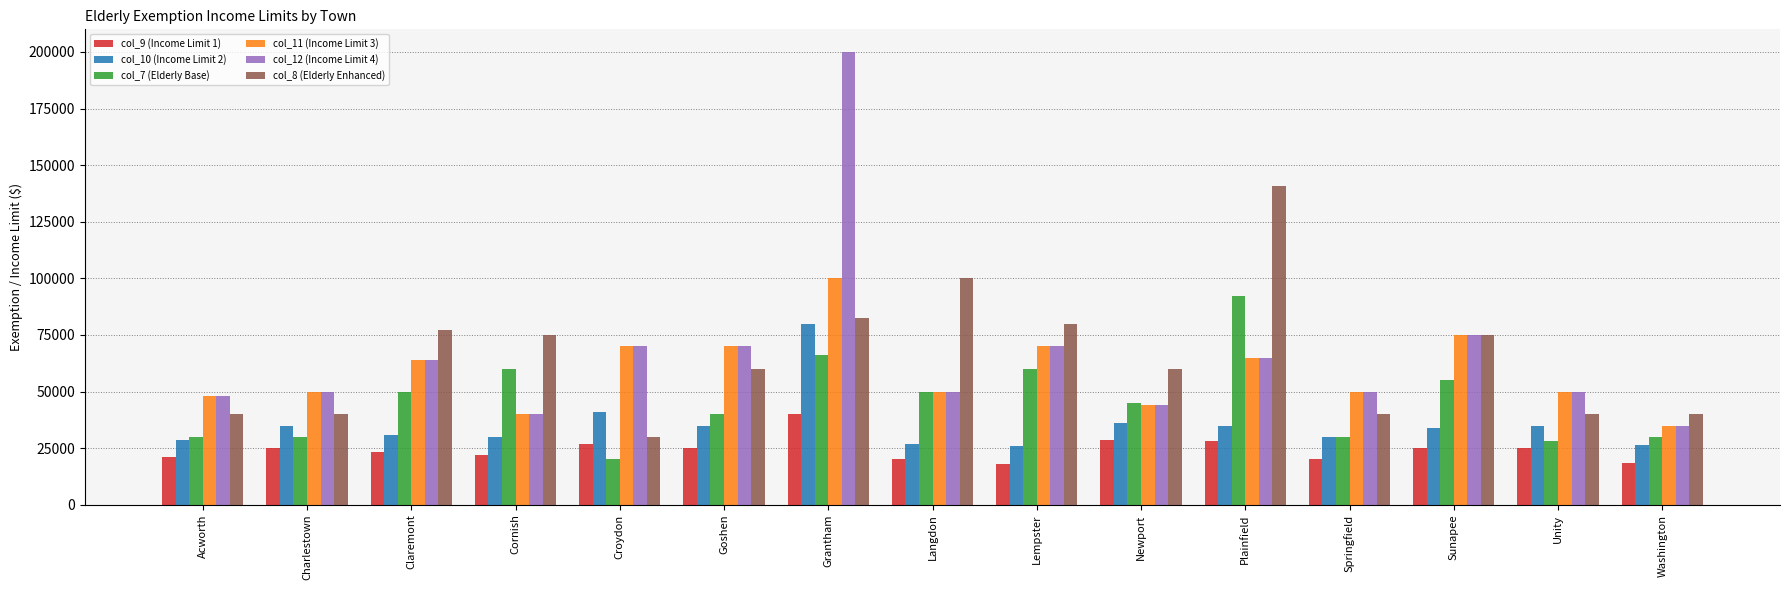

Where is col_12 (Income Limit 4) nearest to the value 117500?

Sunapee